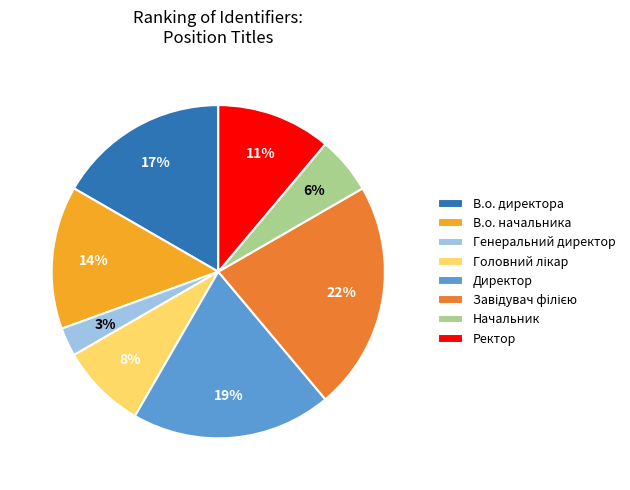

True or false: Генеральний директор accounts for 3% of the total.

True